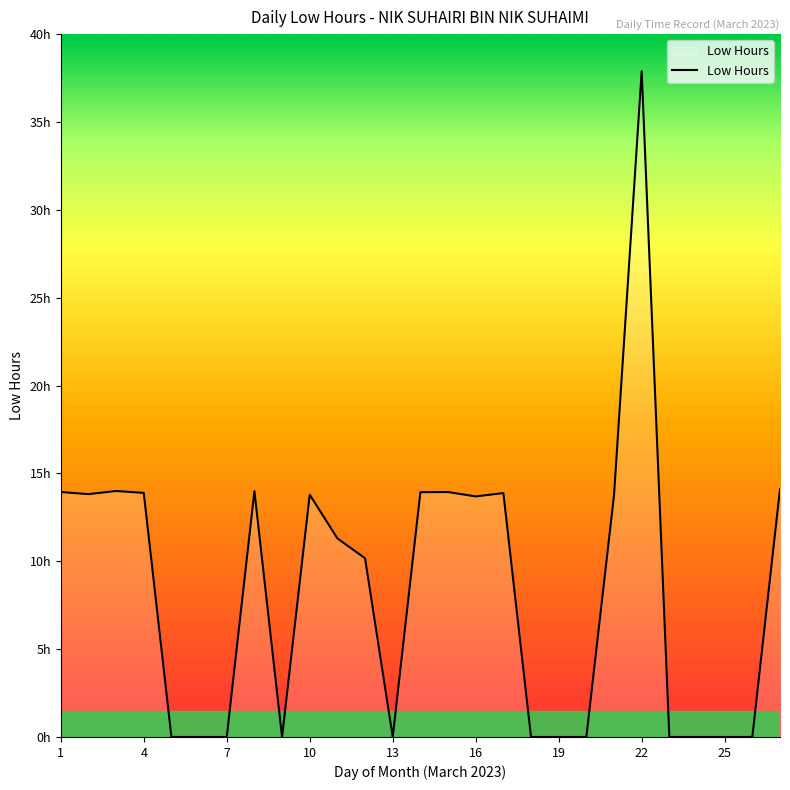

What is the difference between the second highest and second lowest values?

14.1